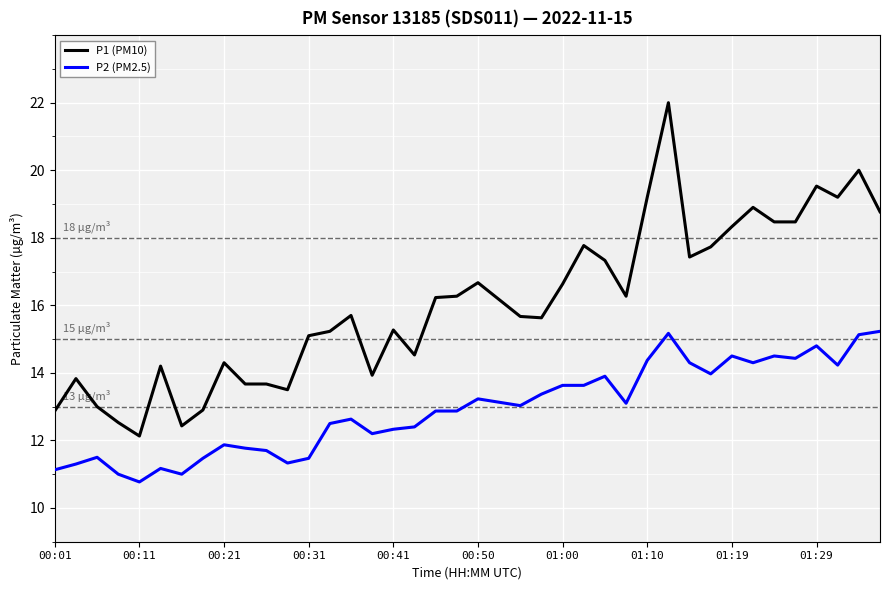

What is the smallest value displayed?

10.8